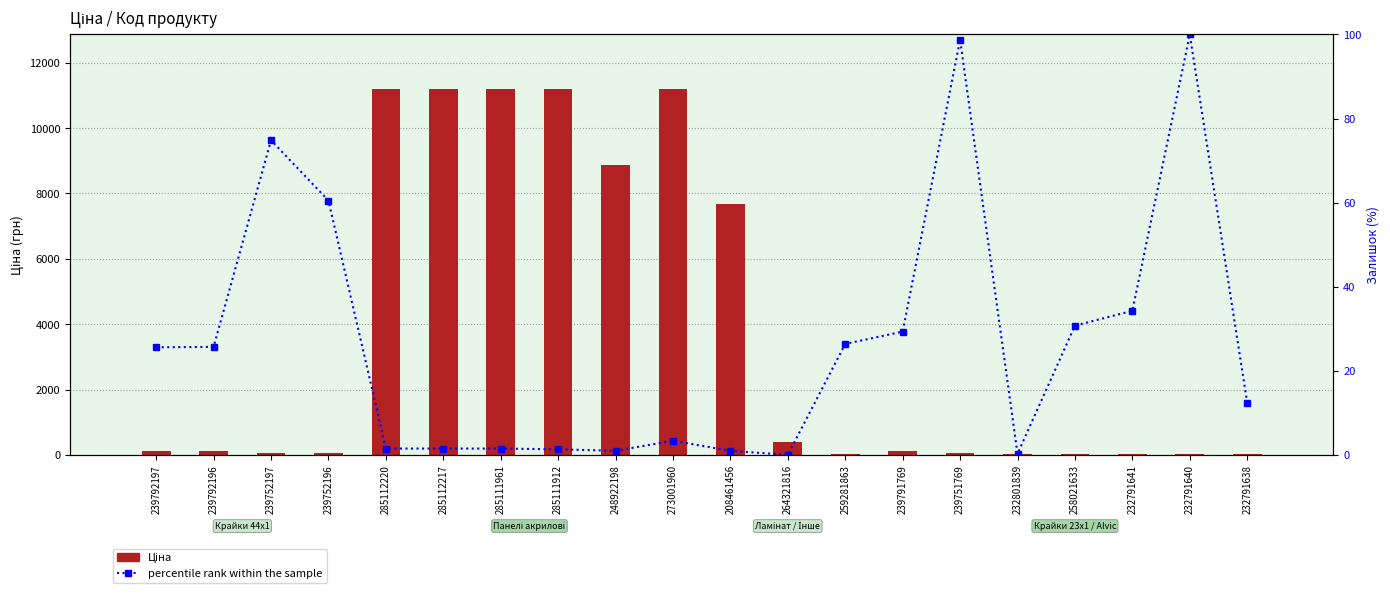

What is the difference between the highest and lowest values at 232791638?

30.0